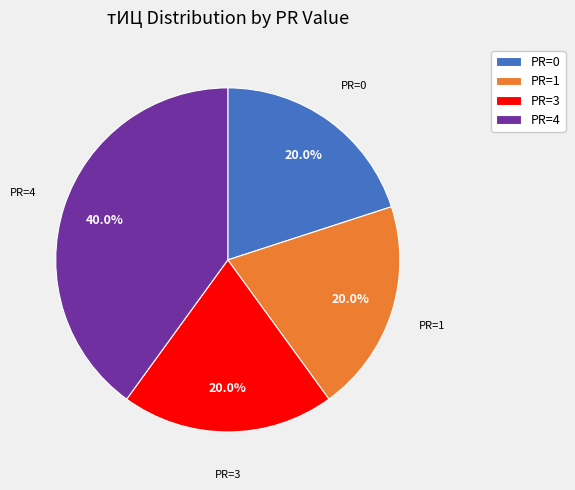

True or false: PR=1 accounts for 13% of the total.

False